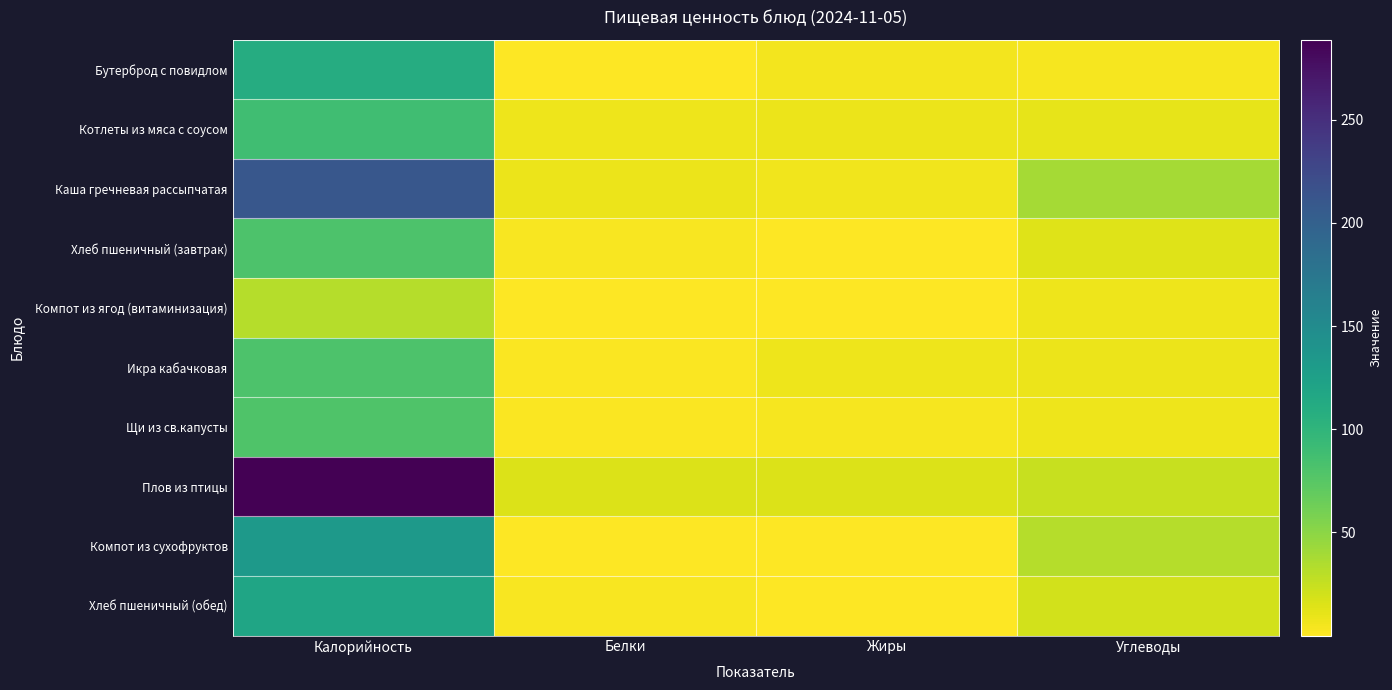

List the series in order of their peak value, lowest first.

Компот из ягод (витаминизация), Щи из св.капусты, Икра кабачковая, Хлеб пшеничный (завтрак), Котлеты из мяса с соусом, Бутерброд с повидлом, Хлеб пшеничный (обед), Компот из сухофруктов, Каша гречневая рассыпчатая, Плов из птицы